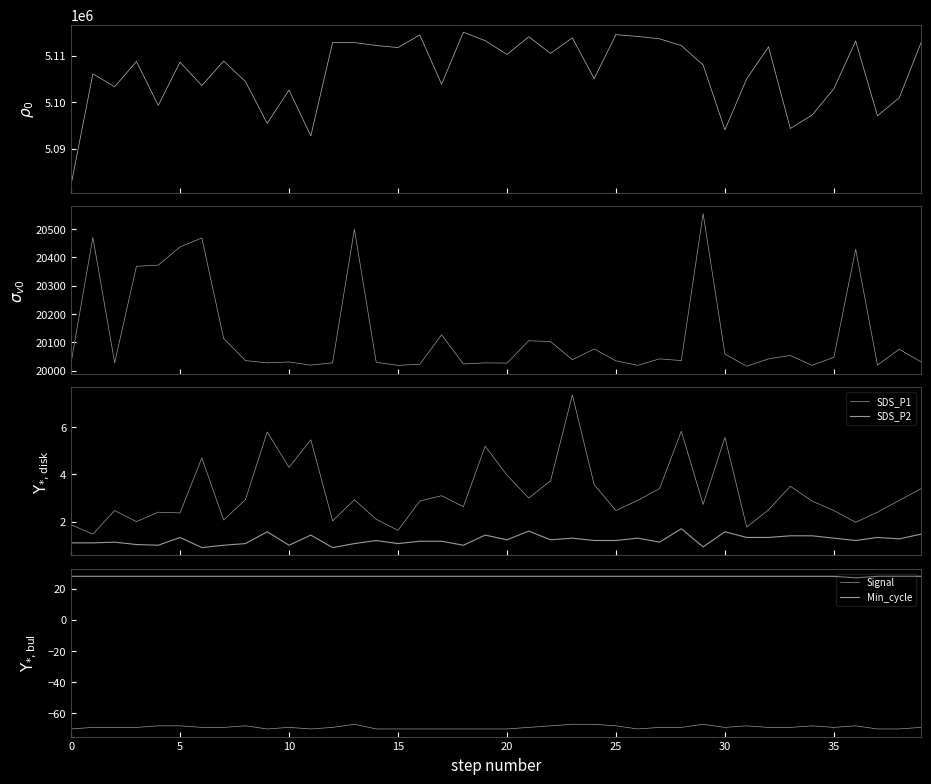

The value of Min_cycle at 34 is 8.3. True or false?

False